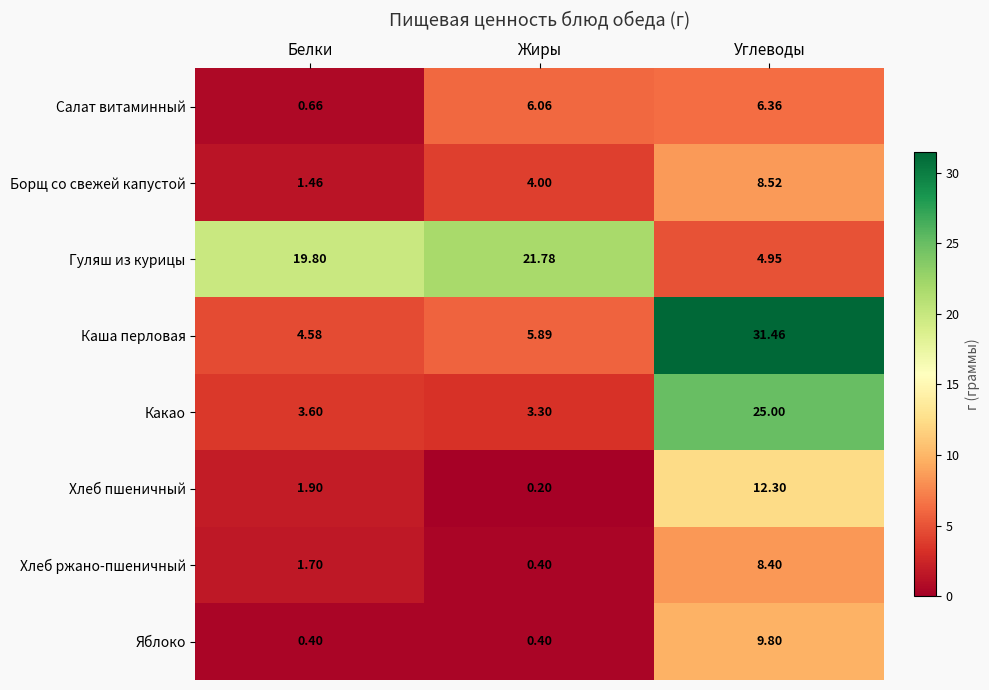

At which category is the sum across all series the highest?

Углеводы